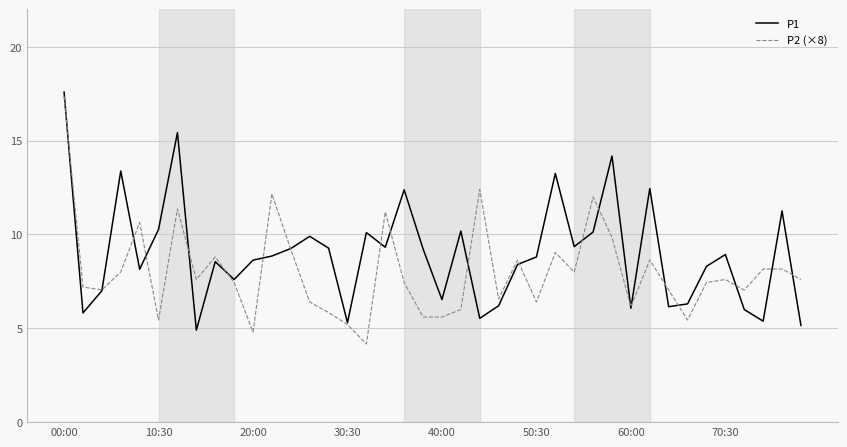

What is the minimum value for P2 (×8)?

4.2